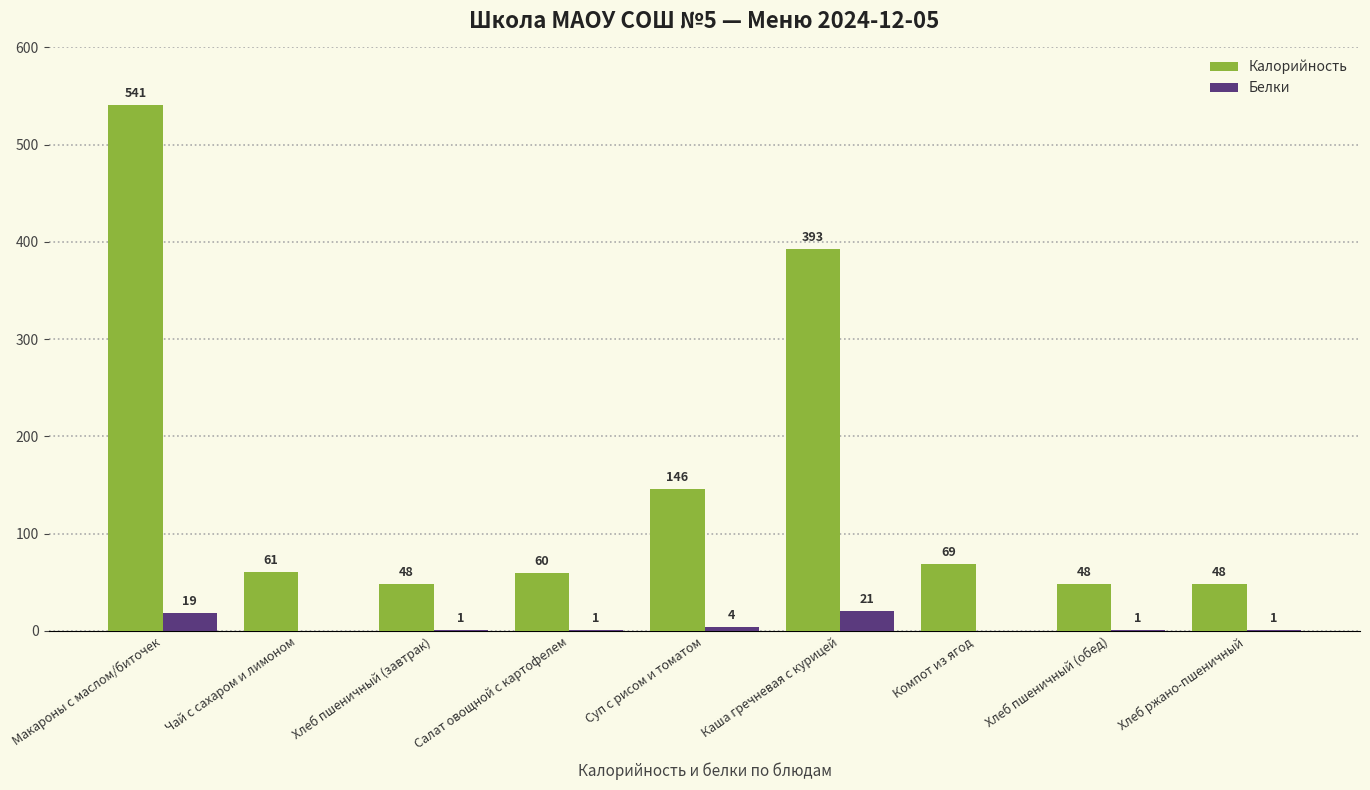

What is the sum of the Калорийность values at Каша гречневая с курицей and Салат овощной с картофелем?

453